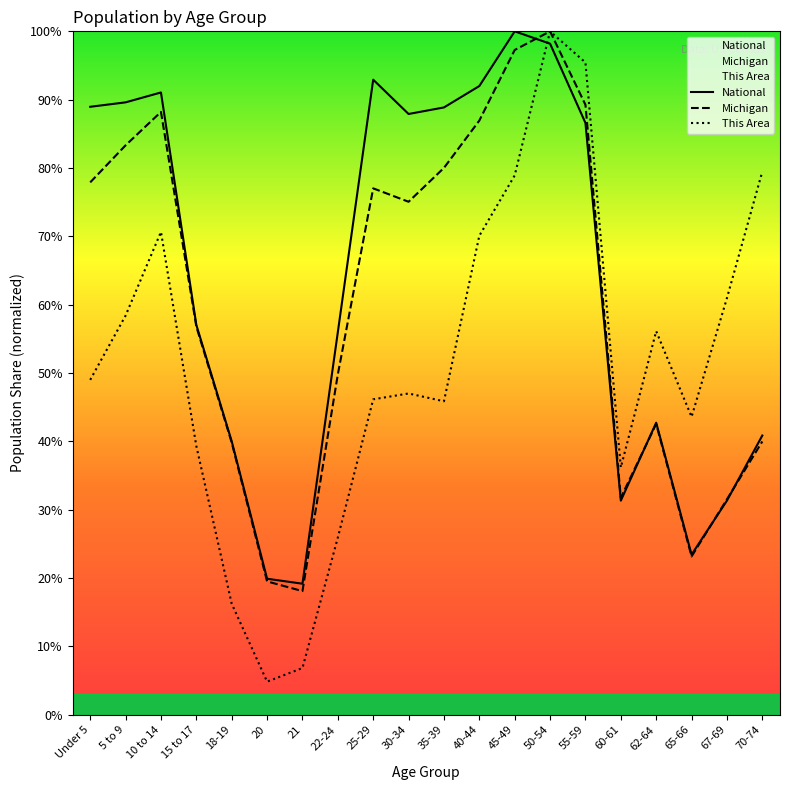

Between 5 to 9 and 25-29, which is larger?

25-29